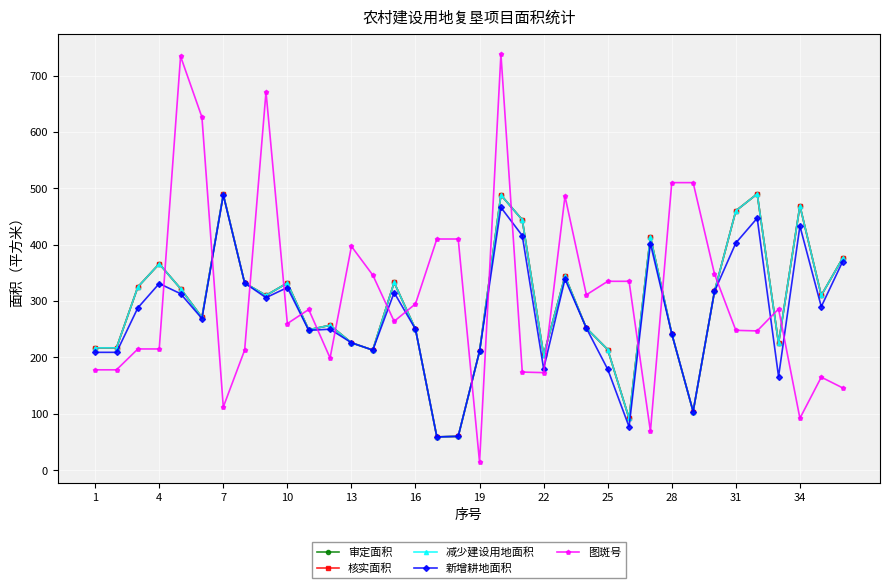

Is this an area chart (filled region under the line)?

No